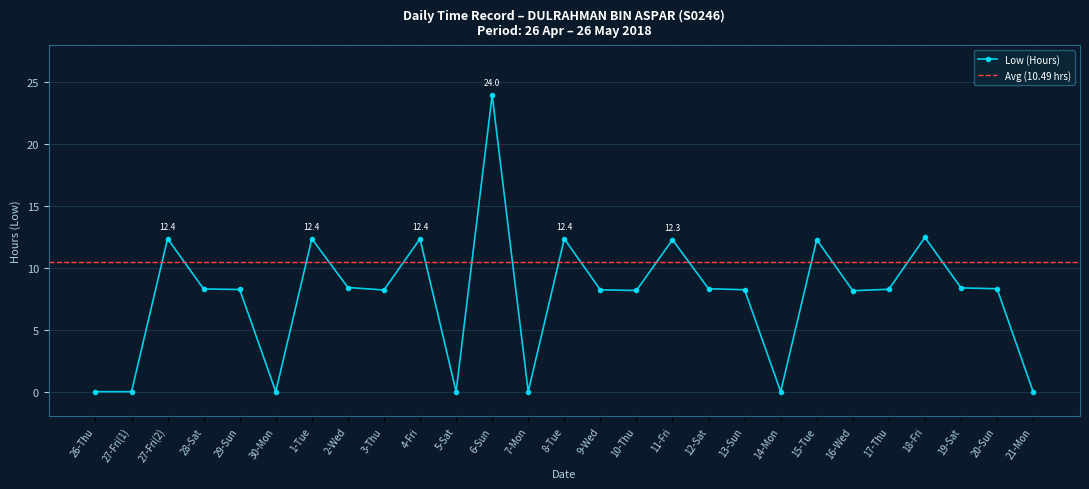

What is the label of the 26th point from the left?

20-Sun